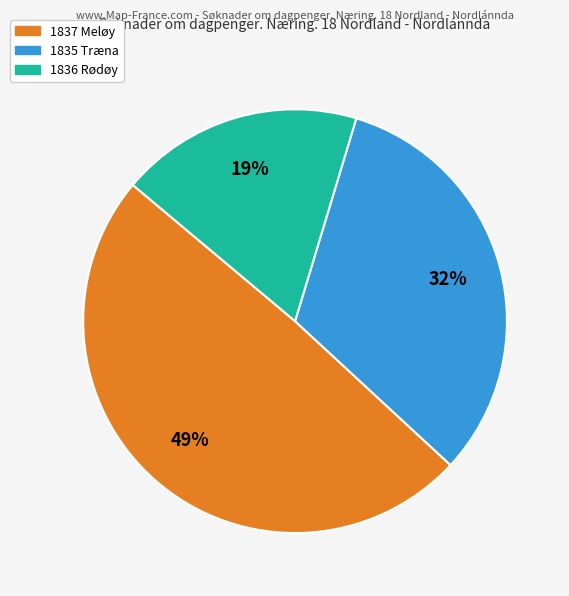

Does any single category account for the majority?

No